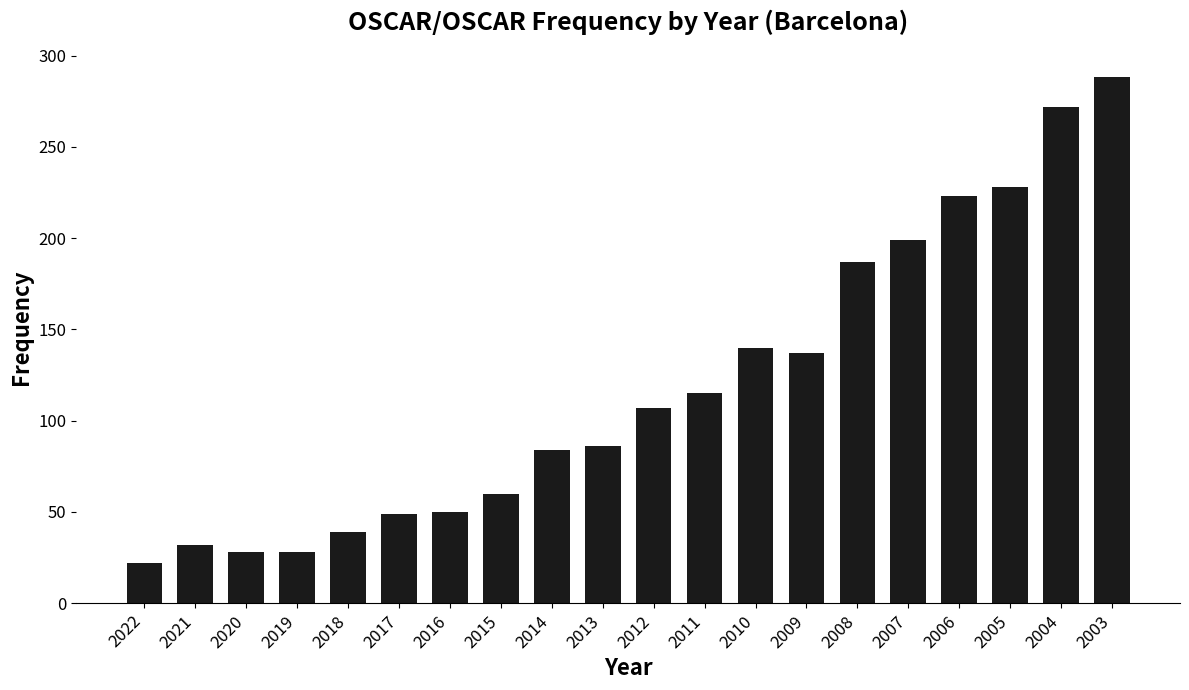

Count the number of categories in the chart.

20